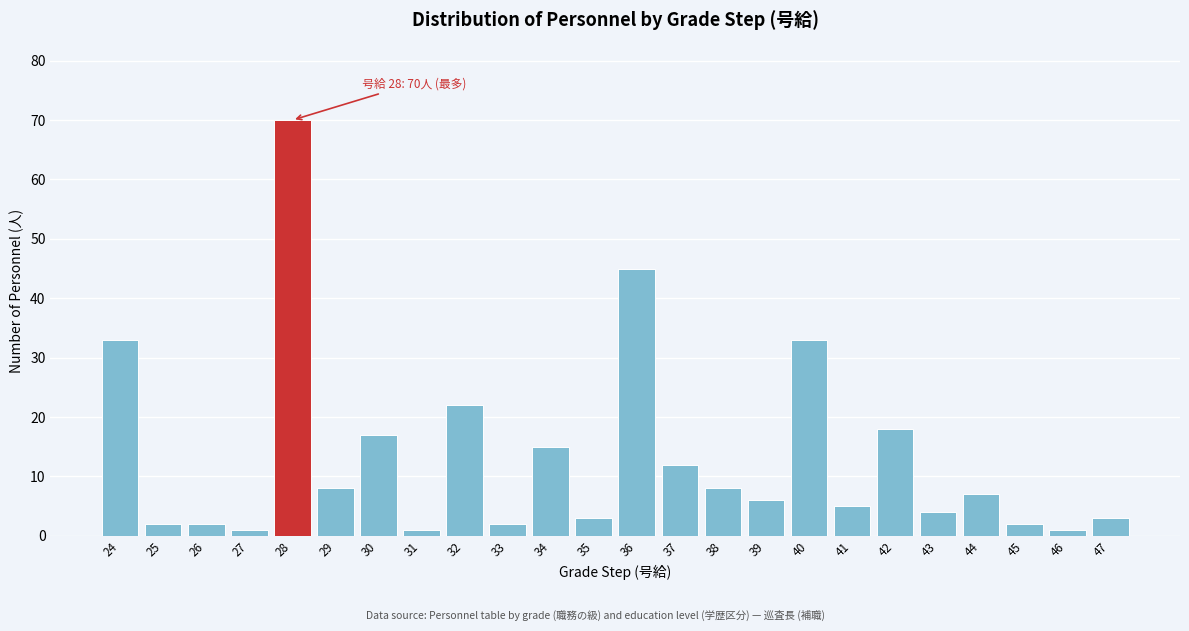

Reading right to left, list all the values displayed in this chart.

3	1	2	7	4	18	5	33	6	8	12	45	3	15	2	22	1	17	8	70	1	2	2	33